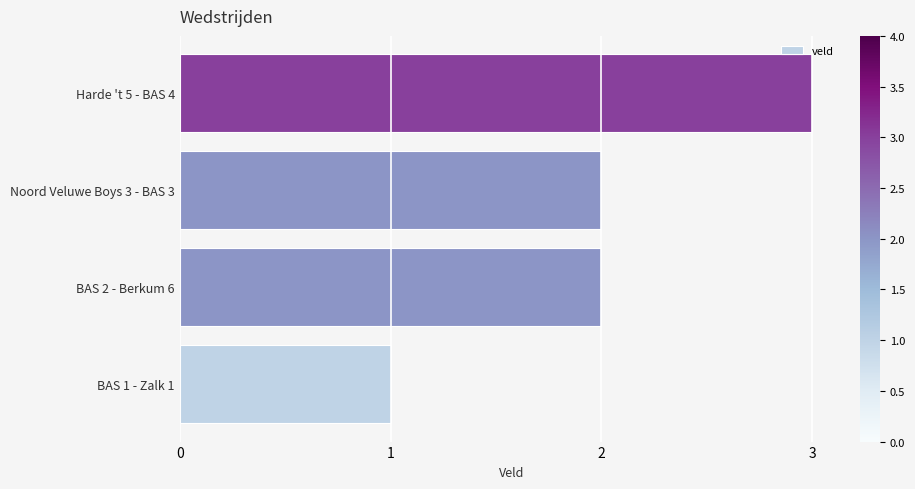

Which category has the highest value across all series?

Harde 't 5 - BAS 4